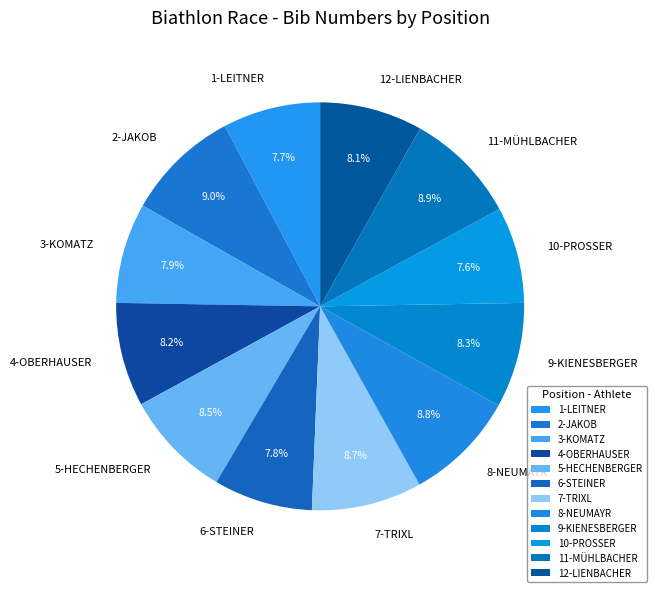

What portion of the pie excludes 12-LIENBACHER?

91.9%